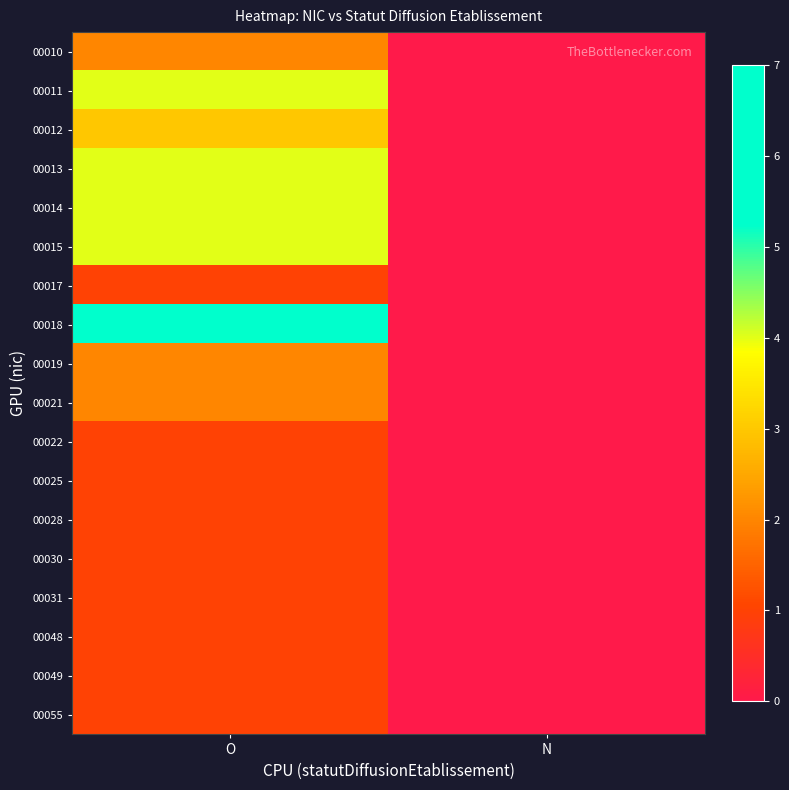

What is the maximum value shown in the chart?

7